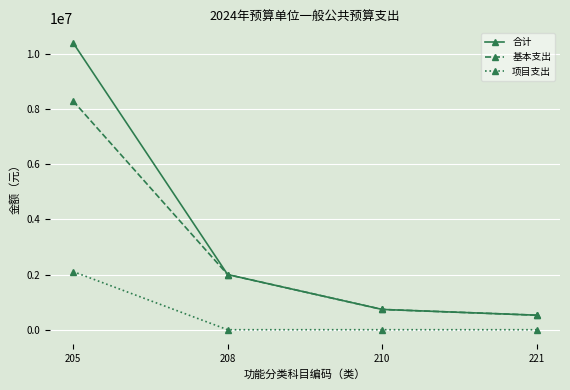

Which series has the largest total across all categories?

合计